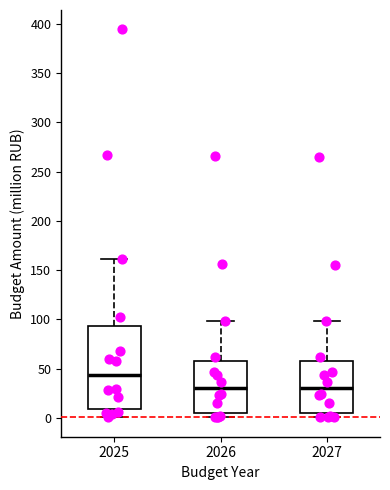

Where does the upper whisker of the box at x = 2025 end on the y-axis? The values are not printed on the chart, so give them approximately, as read against the axis.

160